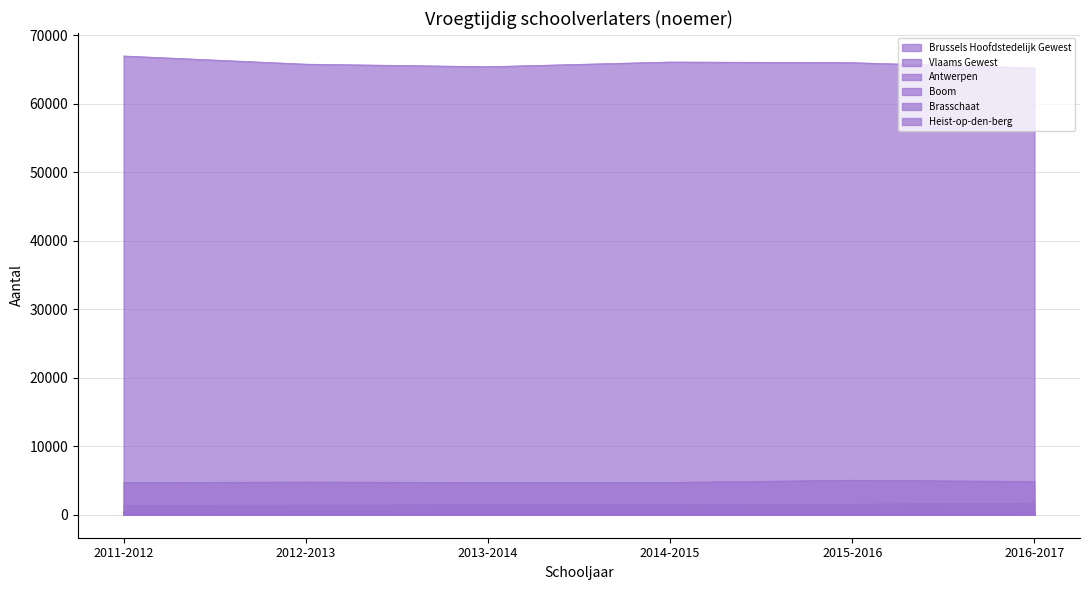

At which category does the chart reach its minimum across all series?

2012-2013